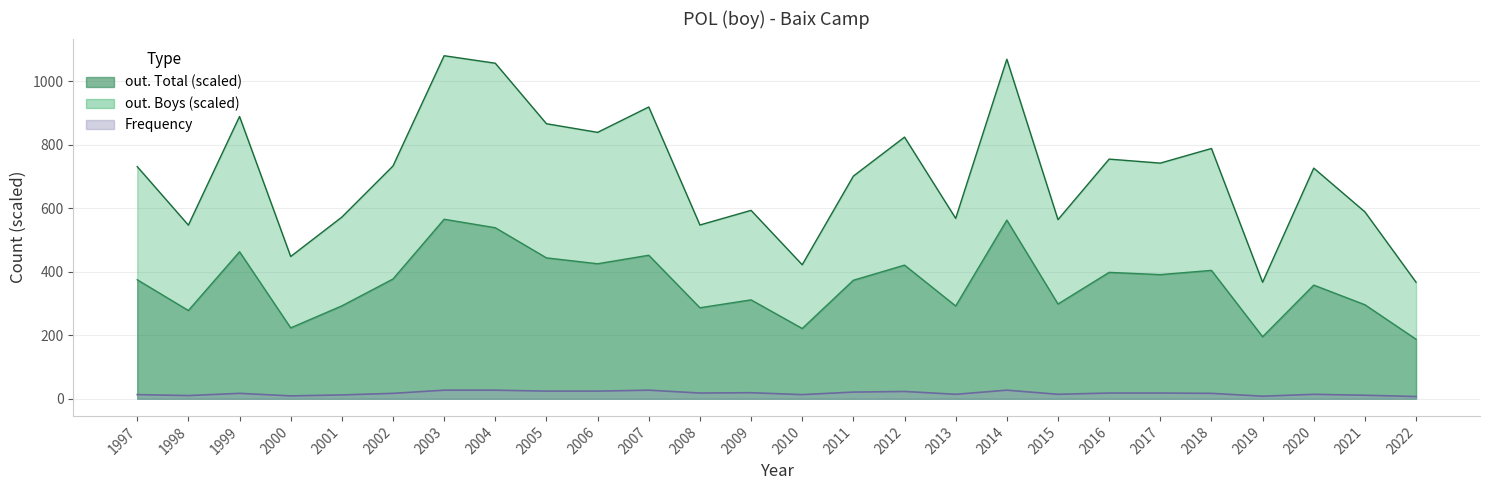

Rank the categories by Frequency value from lowest to highest.

2022, 2019, 2000, 1998, 2021, 2001, 1997, 2010, 2013, 2015, 2020, 1999, 2002, 2018, 2008, 2016, 2017, 2009, 2011, 2012, 2005, 2006, 2003, 2004, 2007, 2014